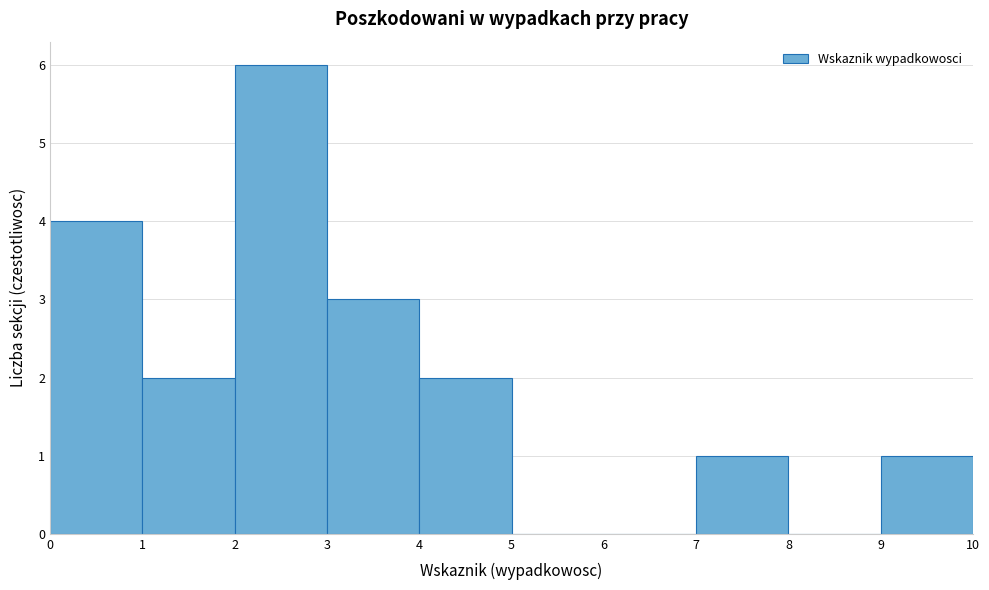

How tall is the bar that spans 0 to 1 on the x-axis? The values are not printed on the chart, so give them approximately, as read against the axis.

4